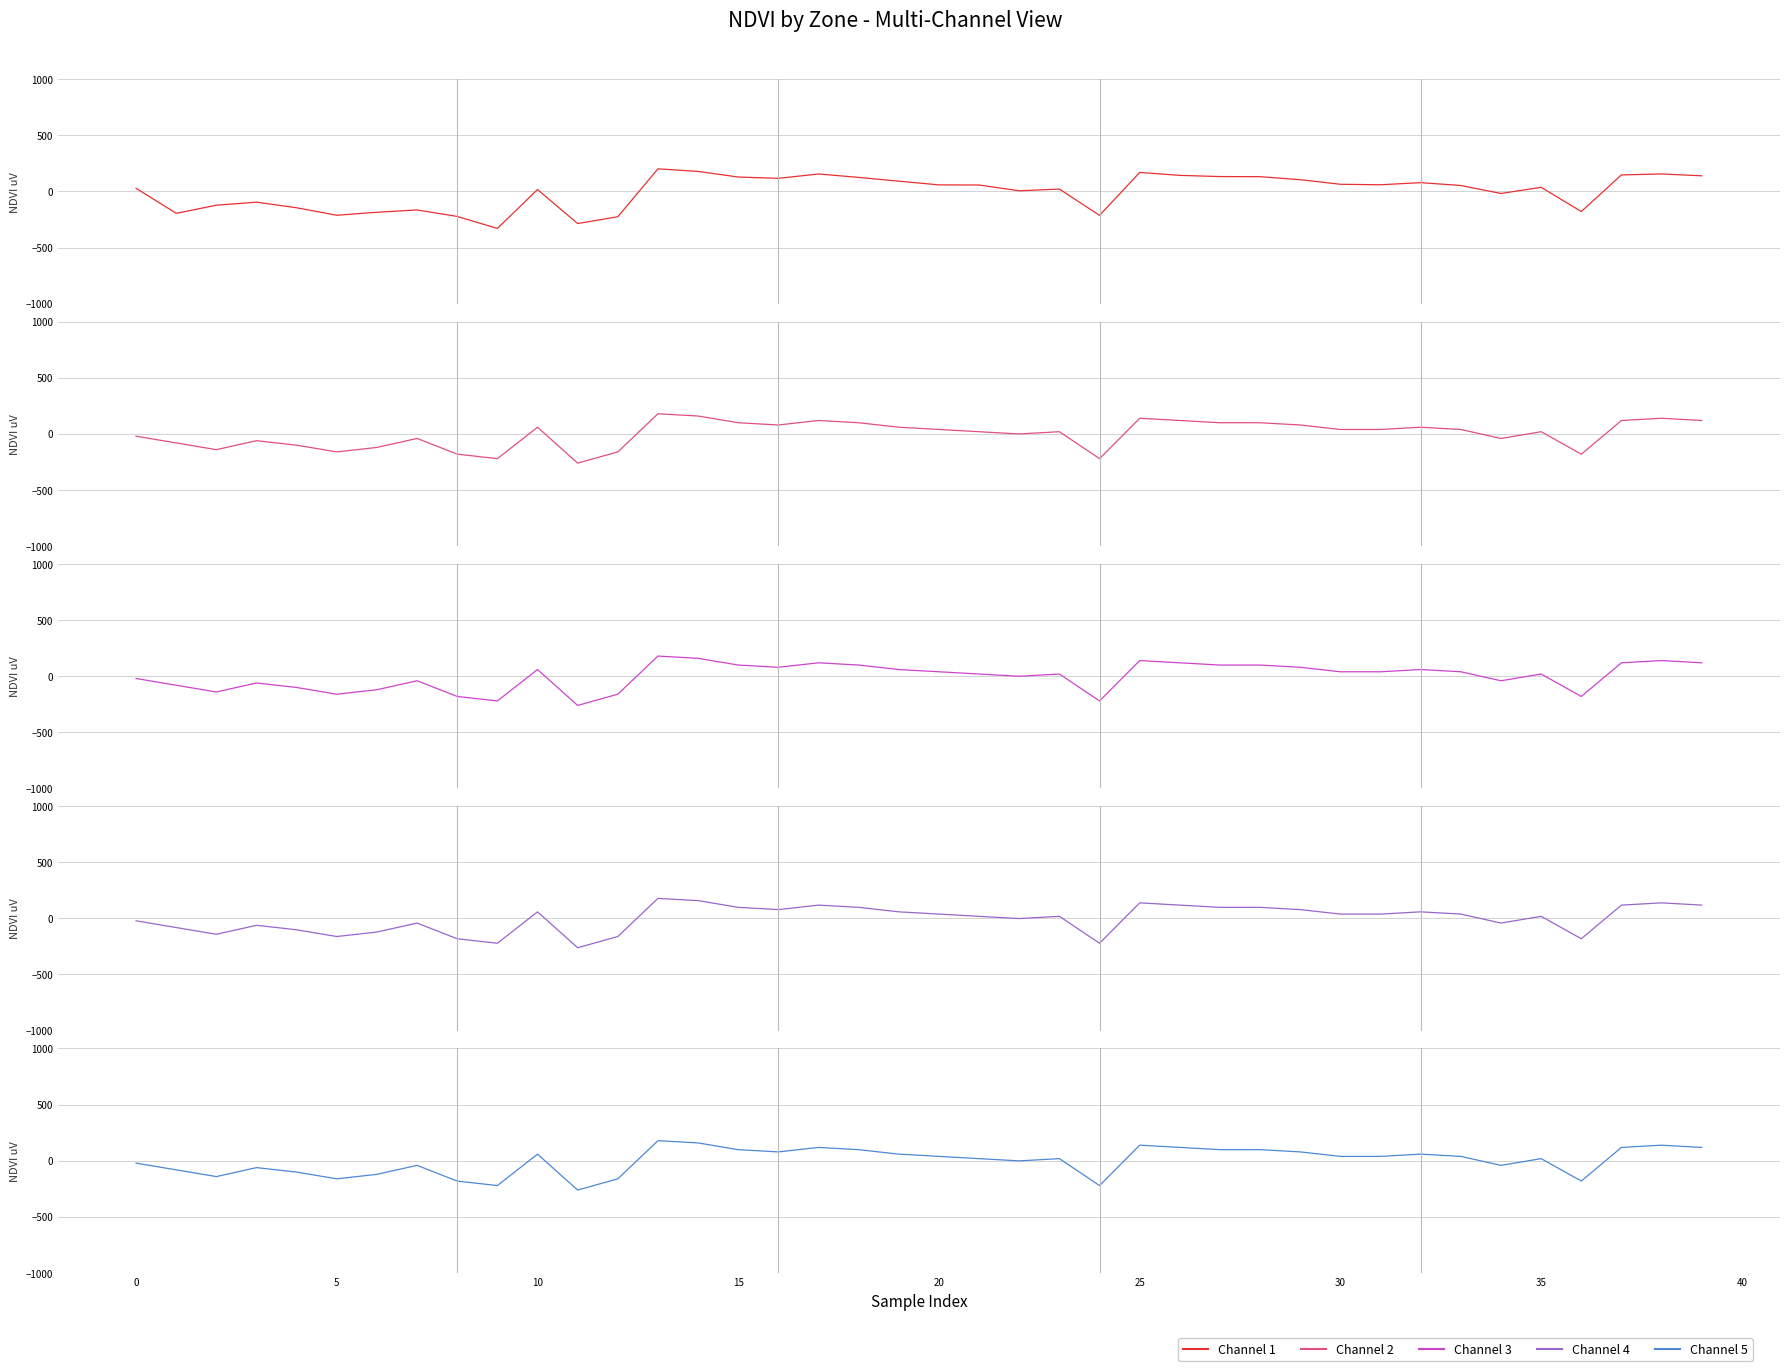

At which category is the sum across all series the highest?

13